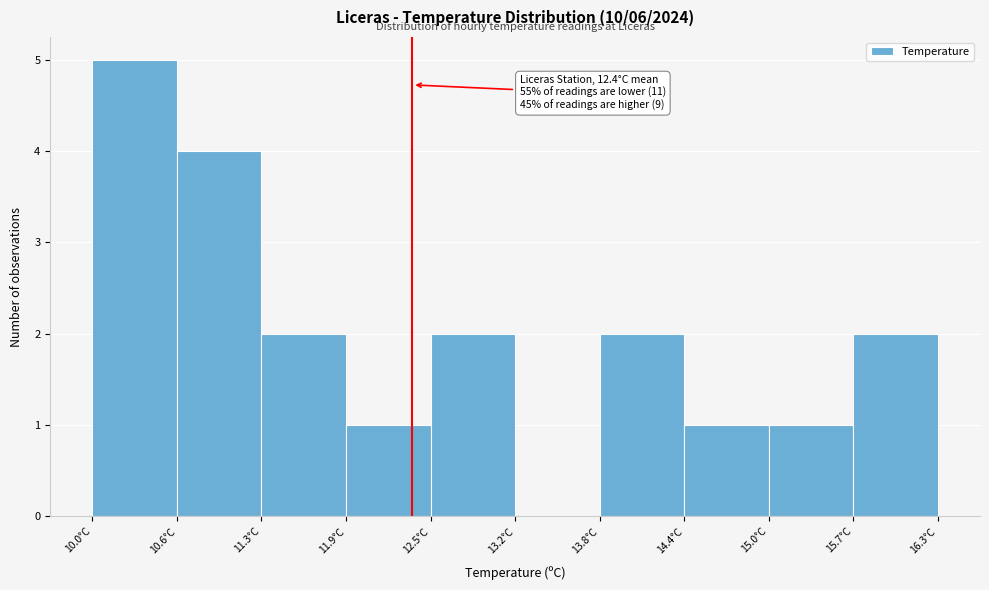

Over which range of the x-axis is the bar tallest?

10.00 to 10.63